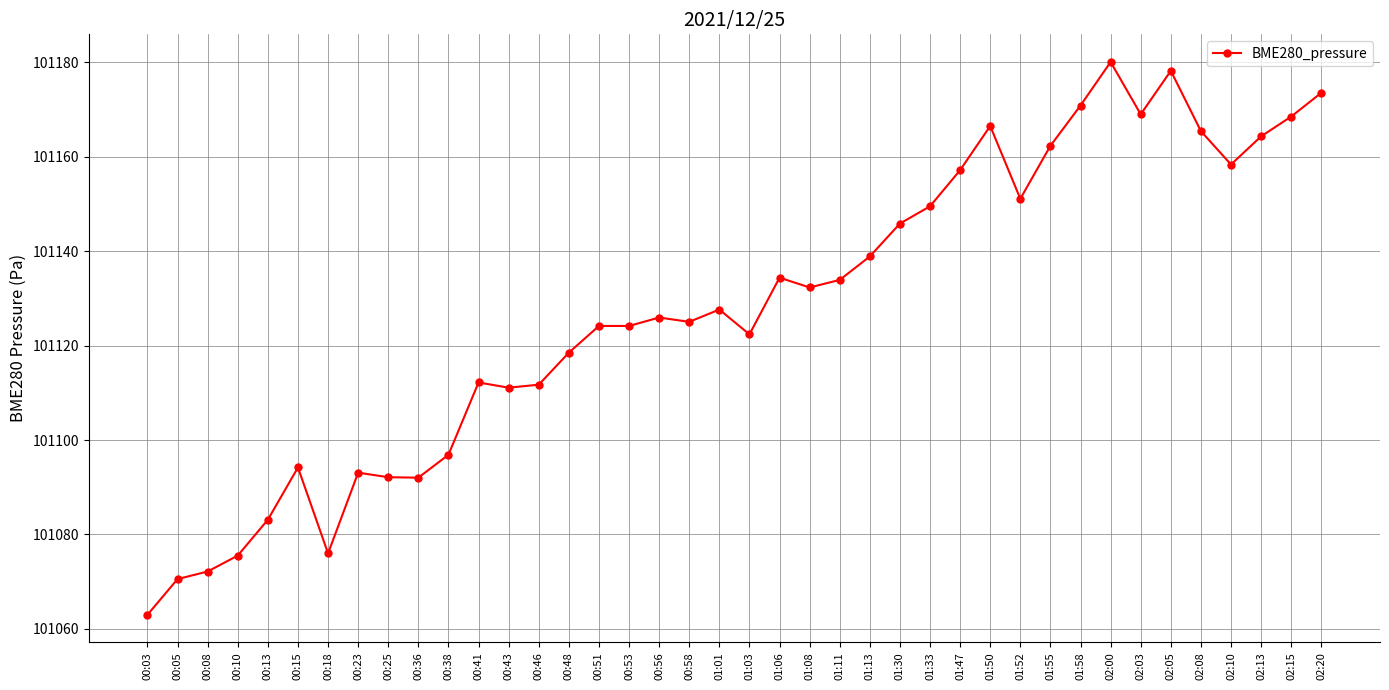

What is the greatest value displayed?

101180.1